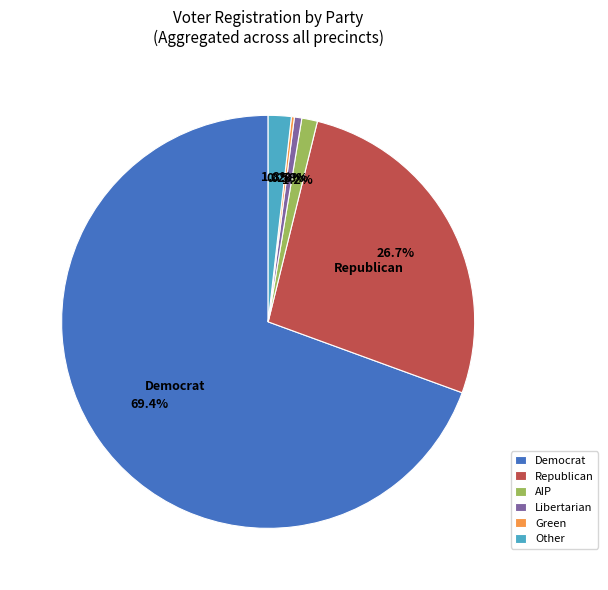

Which slice is the largest?

Democrat